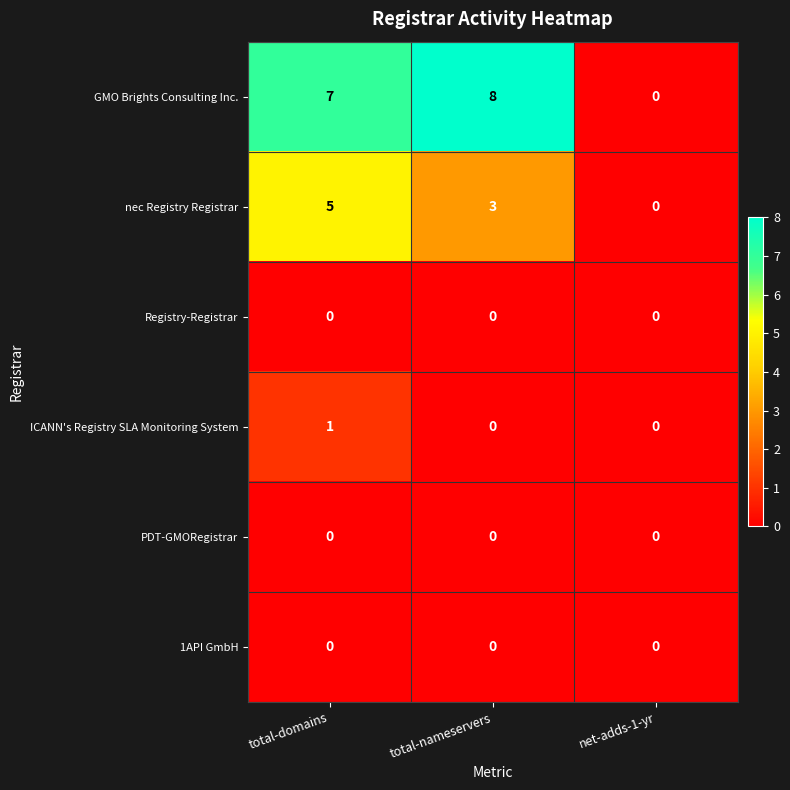

True or false: nec Registry Registrar has a value of 0 at net-adds-1-yr.

True